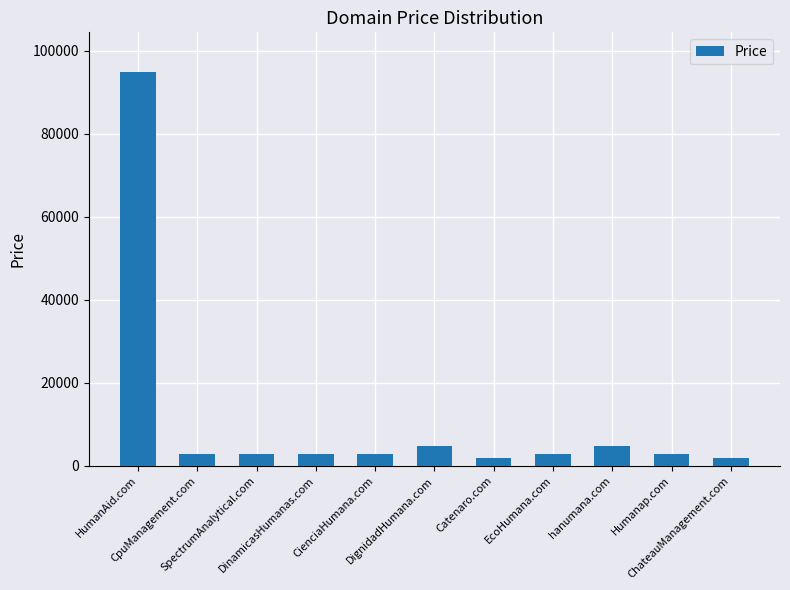

What is the value of the 3rd bar from the left?

2888